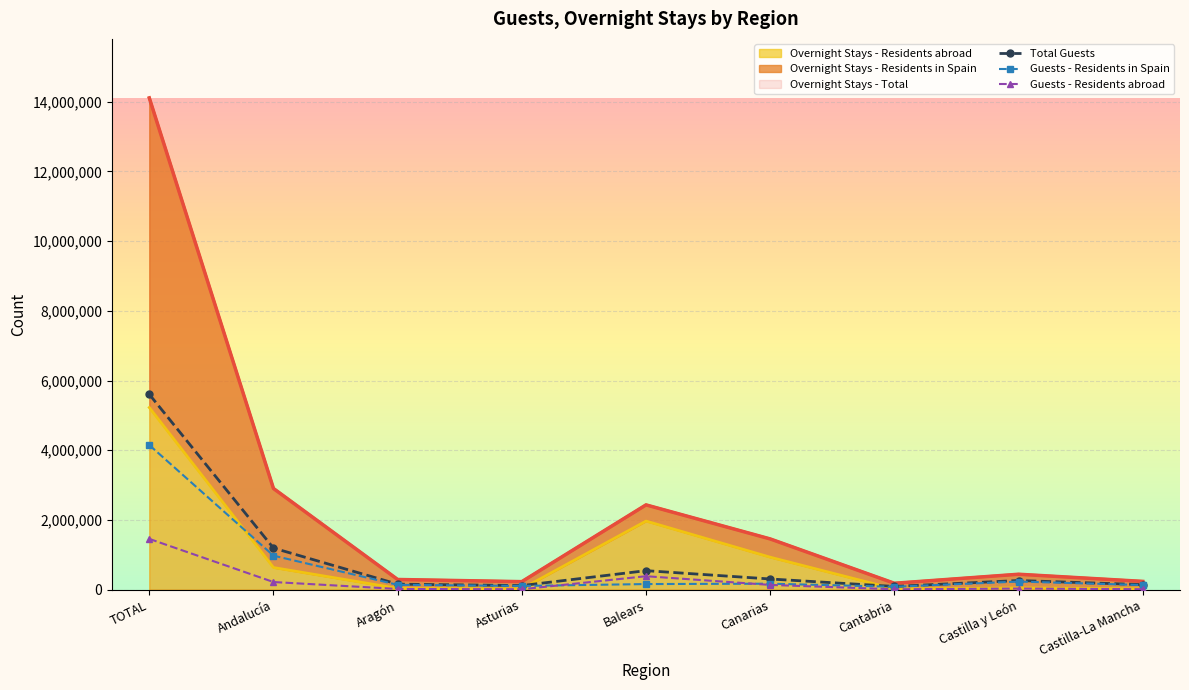

Where does the Residents abroad series first go above 30296?

TOTAL